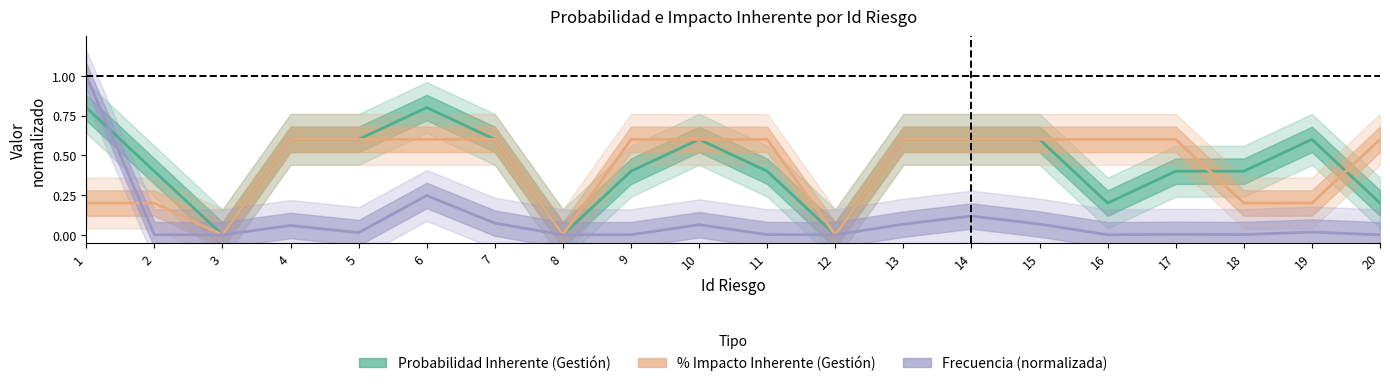

What is the difference between the second highest and minimum values in the % Impacto Inherente (Gestión) series?

0.6